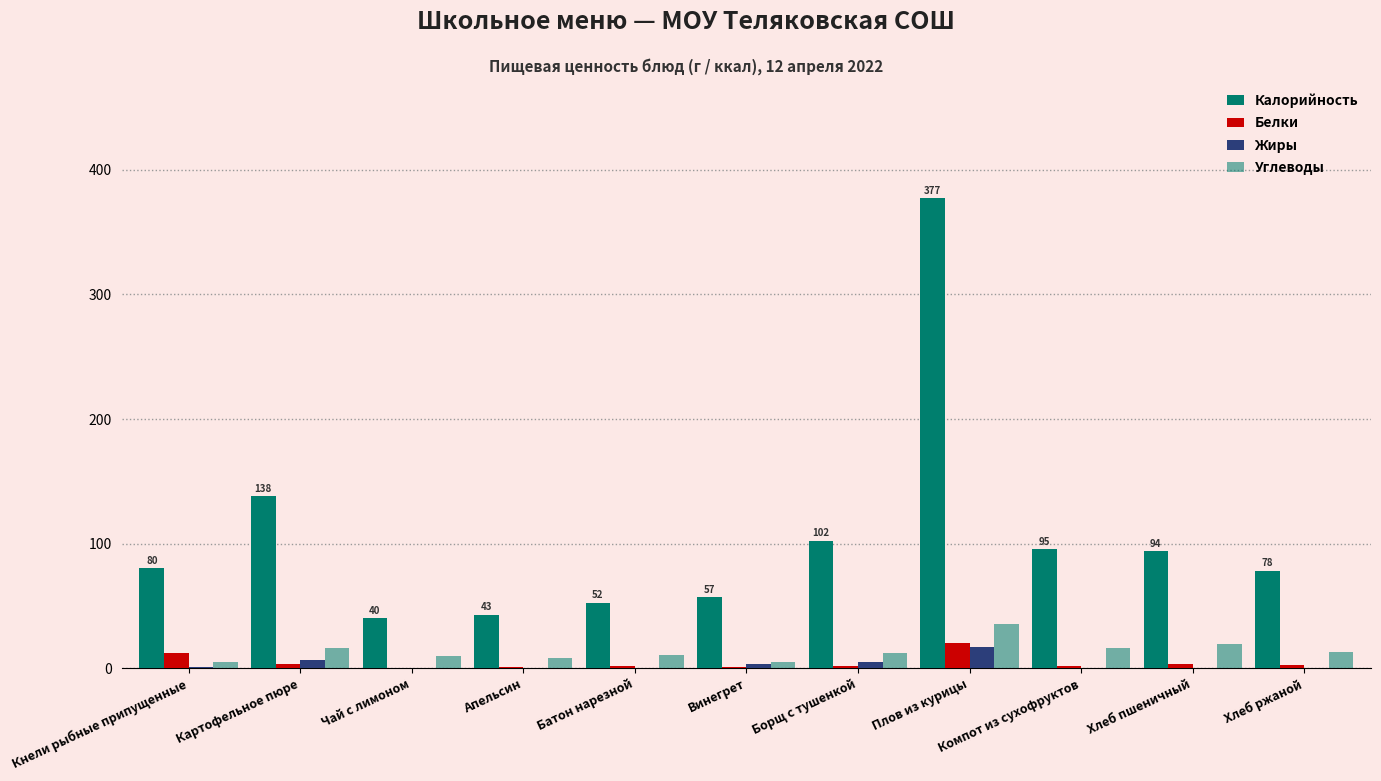

Rank the categories by Калорийность value from highest to lowest.

Плов из курицы, Картофельное пюре, Борщ с тушенкой, Компот из сухофруктов, Хлеб пшеничный, Кнели рыбные припущенные, Хлеб ржаной, Винегрет, Батон нарезной, Апельсин, Чай с лимоном